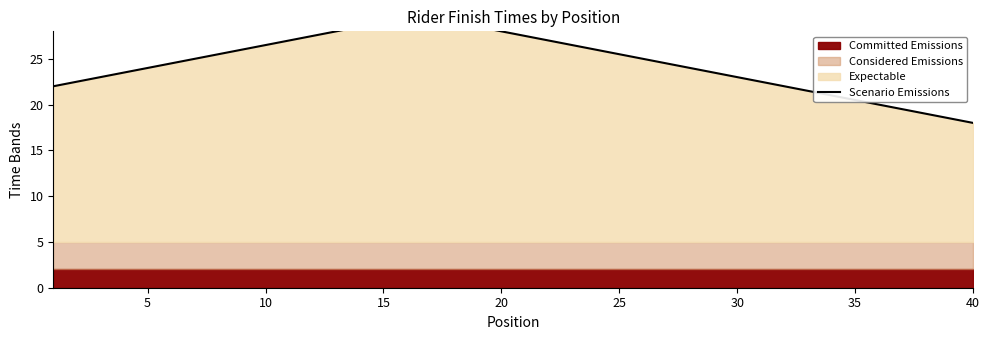

True or false: the data has more than 0 interior local peaks.

False